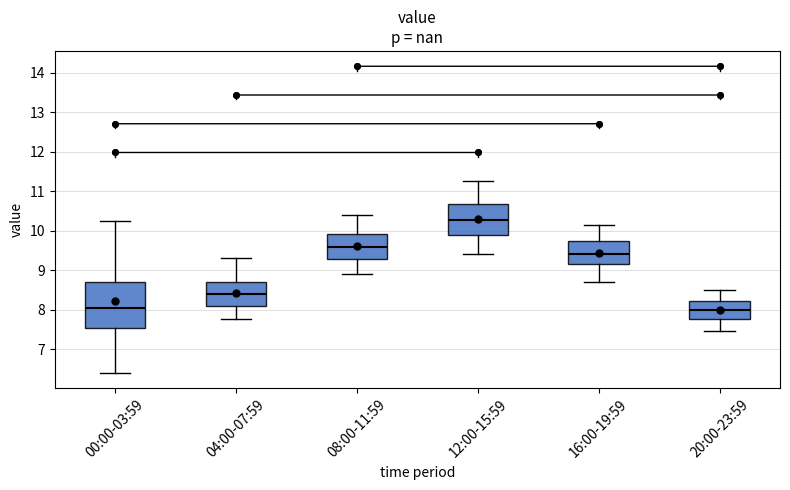

Where does the median line of the box for 16:00-19:59 sit on the y-axis? The values are not printed on the chart, so give them approximately, as read against the axis.

9.4